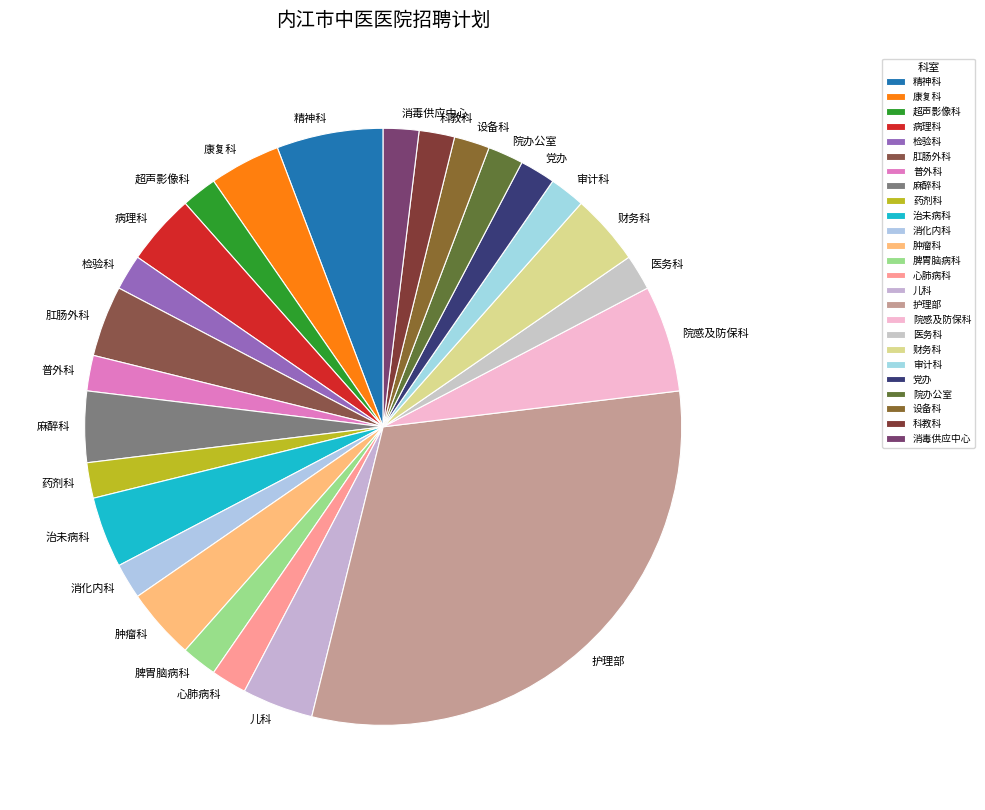

Is there a majority slice in this chart?

No